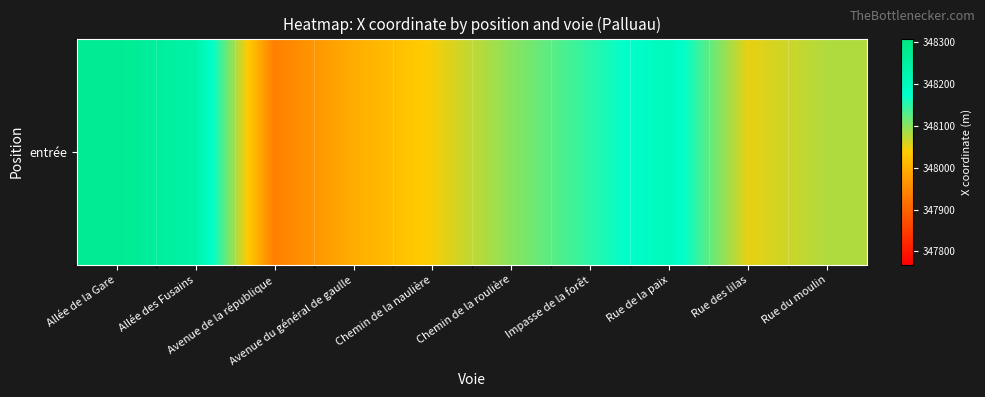

Which label corresponds to the smallest value in the chart?

Avenue de la république